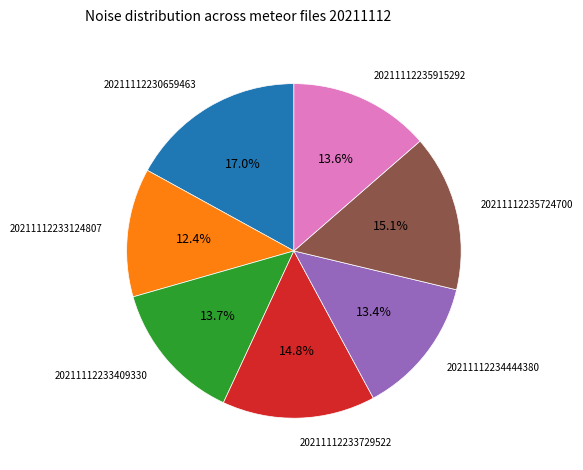

Count the number of slices in the pie.

7